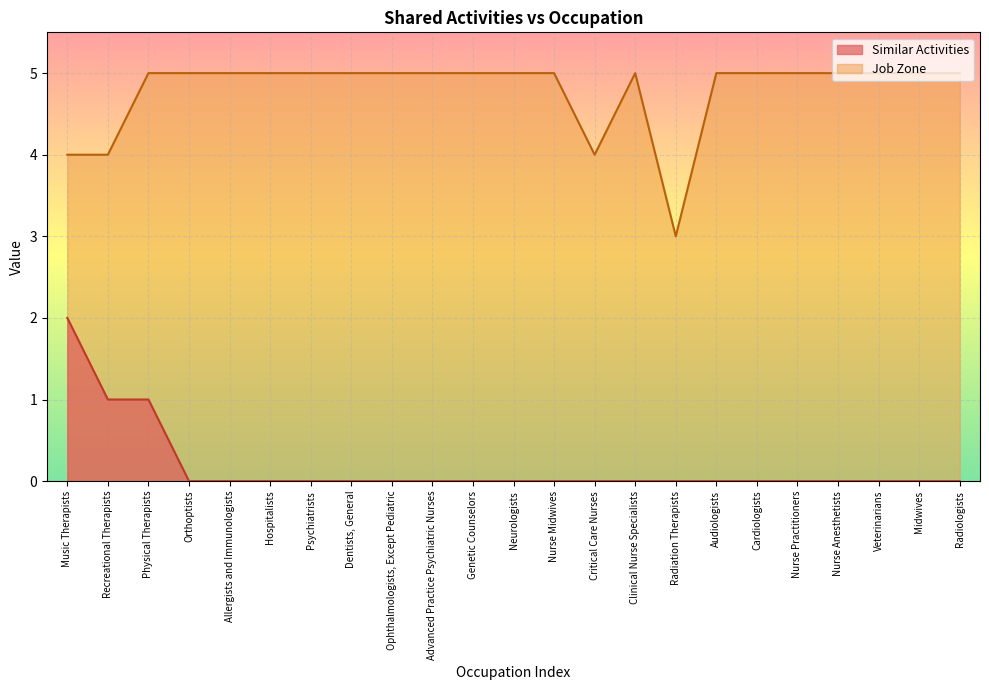

True or false: Job Zone and Similar Activities cross at least once.

False